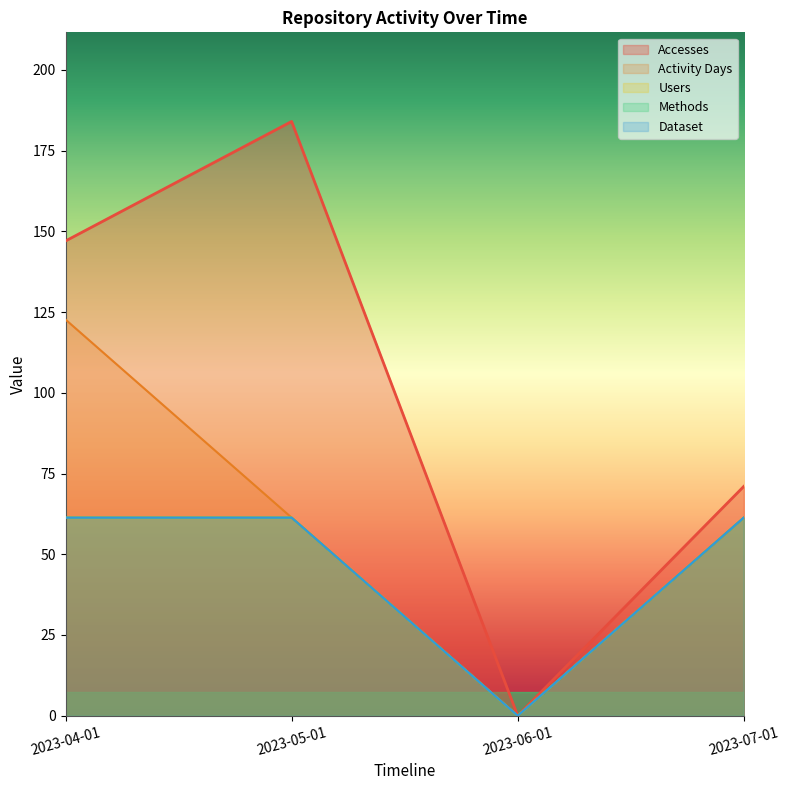

True or false: Methods has a value of 0.0 at 2023-06-01.

True